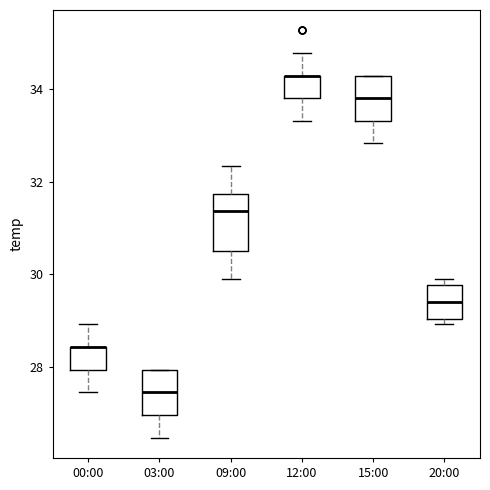

Reading left to right, read every box against the y-axis: the position of its median line, the range the box covers, and the ends of its whiskers. The values are not printed on the chart, so give them approximately, as read against the axis.

00:00: median 28.4 (drawn on the box's upper edge), box 28.0 to 28.4, whiskers 27.4 to 29.0
03:00: median 27.4, box 27.0 to 28.0, whiskers 26.4 to 28.0
09:00: median 31.4, box 30.6 to 31.8, whiskers 29.8 to 32.4
12:00: median 34.4 (drawn on the box's upper edge), box 33.8 to 34.4, whiskers 33.4 to 34.8
15:00: median 33.8, box 33.4 to 34.4, whiskers 32.8 to 34.4
20:00: median 29.4, box 29.0 to 29.8, whiskers 29.0 (just below the box's lower edge) to 29.8 (just above the box's upper edge)